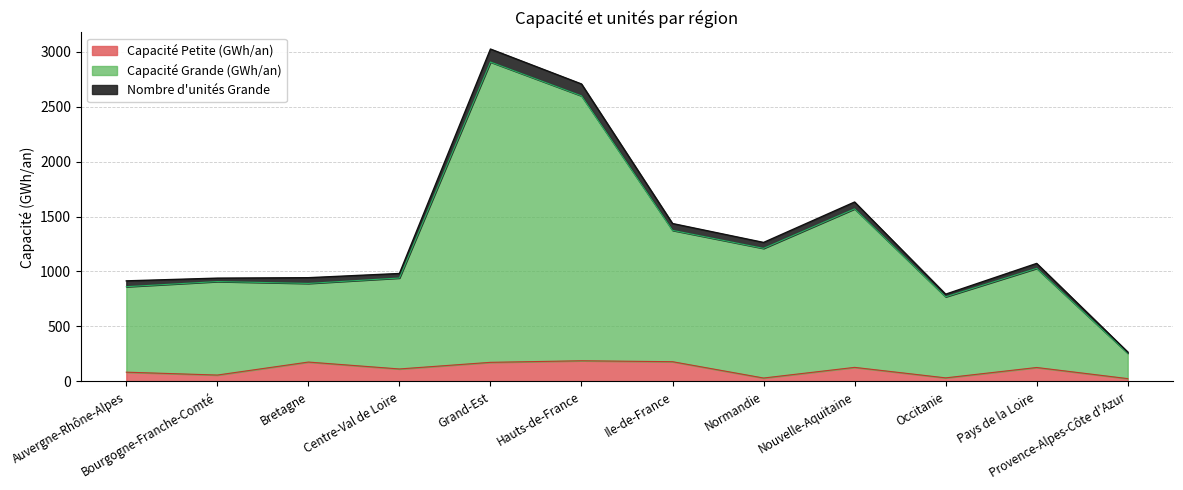

What are all the series names shown in the legend?

Capacité Petite (GWh/an), Capacité Grande (GWh/an), Nombre d'unités Grande